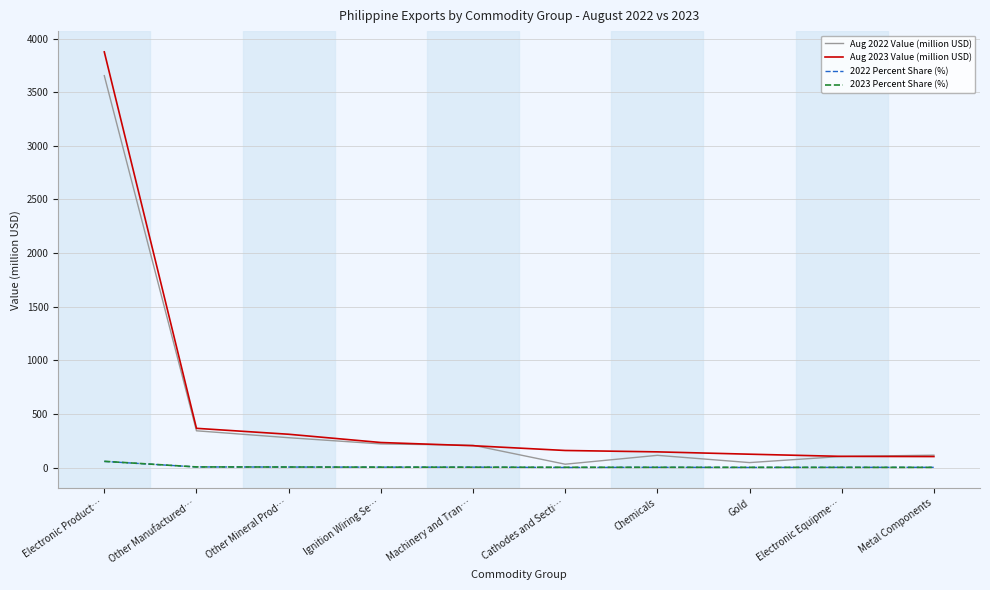

What is the approximate value of Aug 2022 Value (million USD) at Electronic Product…?

3654.1